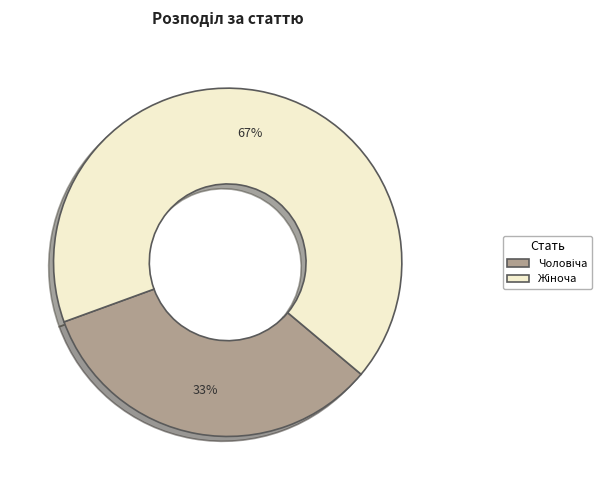

How many slices are in this pie chart?

2